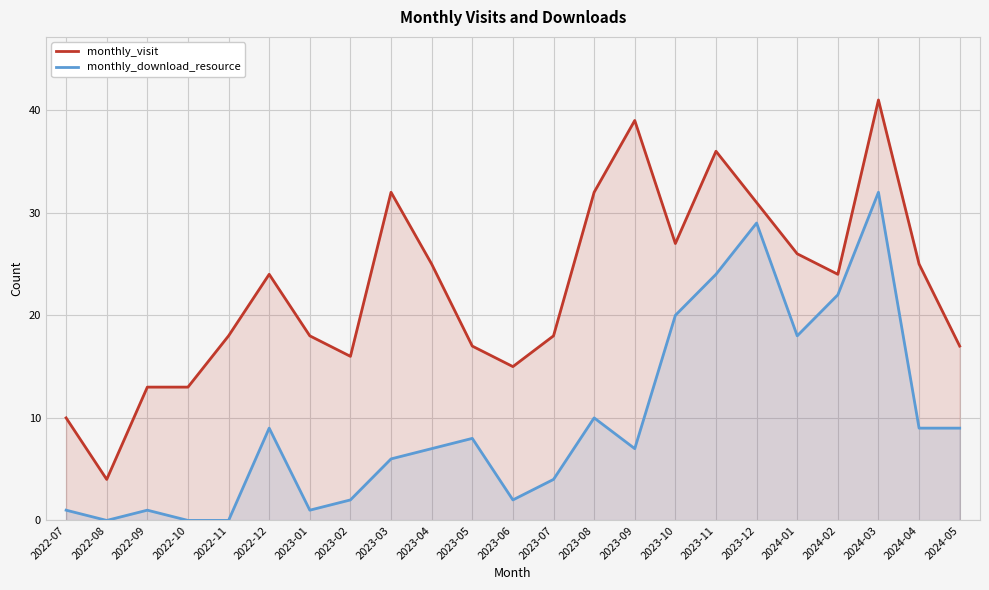

True or false: monthly_visit has a value of 16 at 2023-04.

False